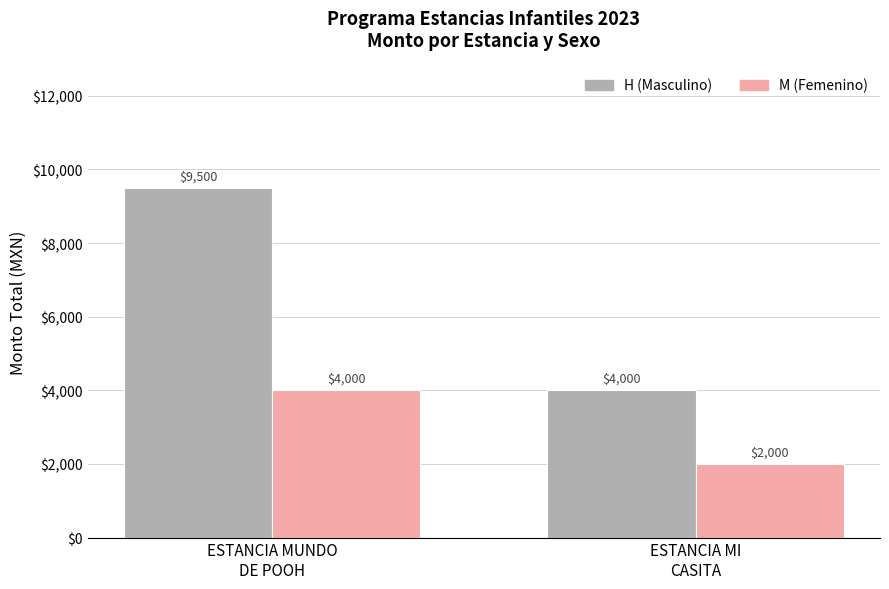

What is the label of the 2nd bar from the right?

ESTANCIA MUNDO
DE POOH